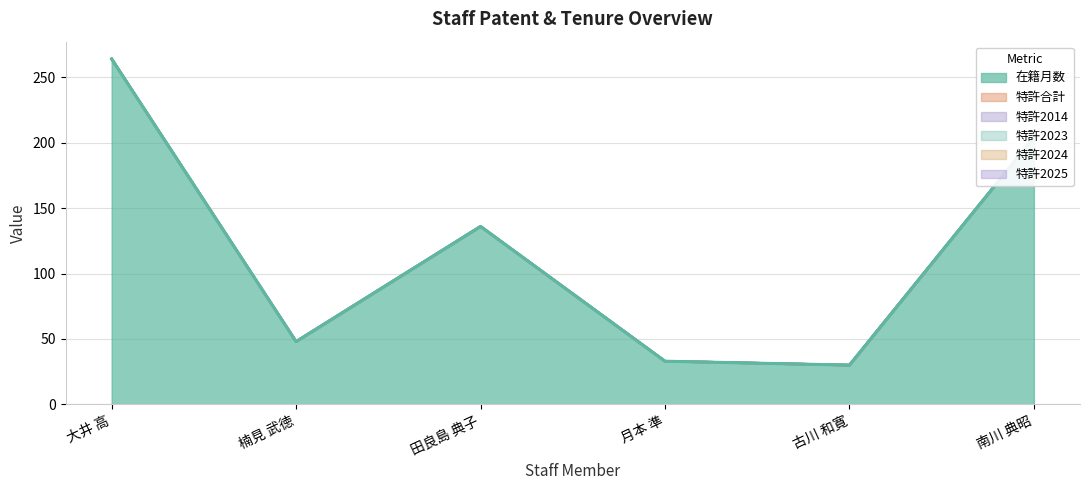

At how many categories does at least one series exceed 30?

5